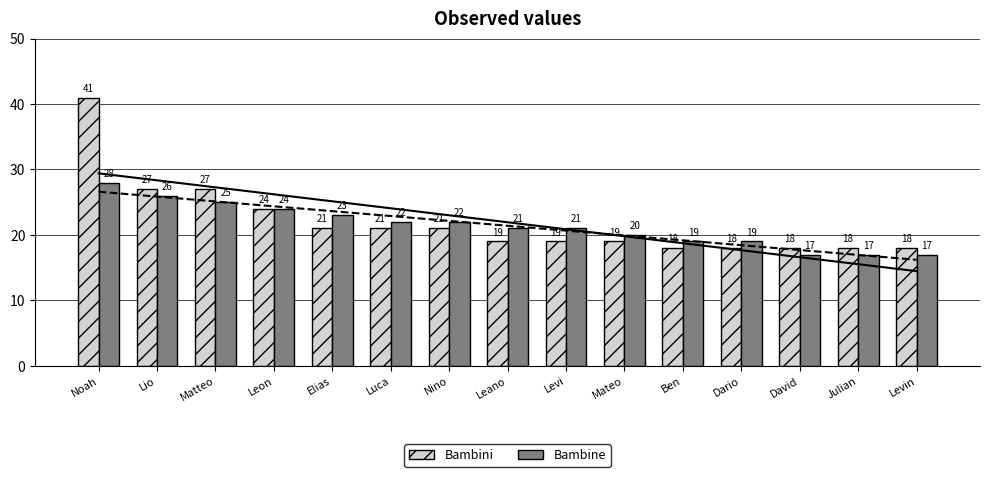

What is the label of the 12th bar from the left?

Dario